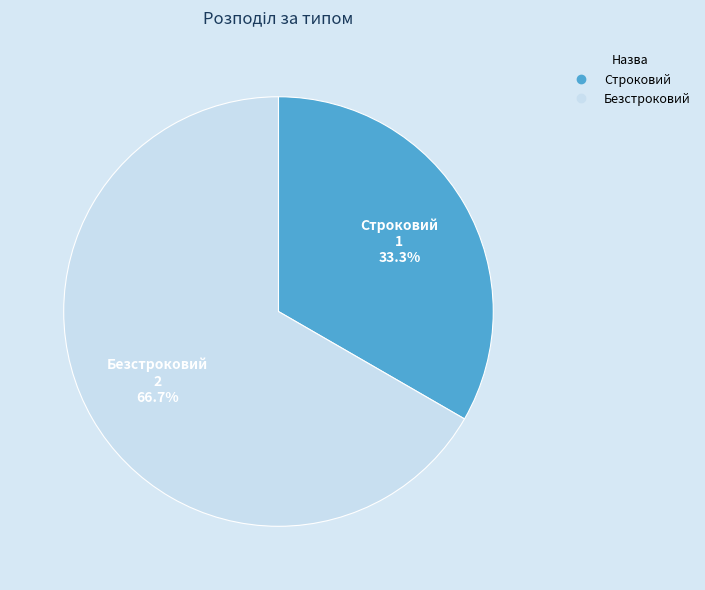

Which category accounts for the majority?

Безстроковий